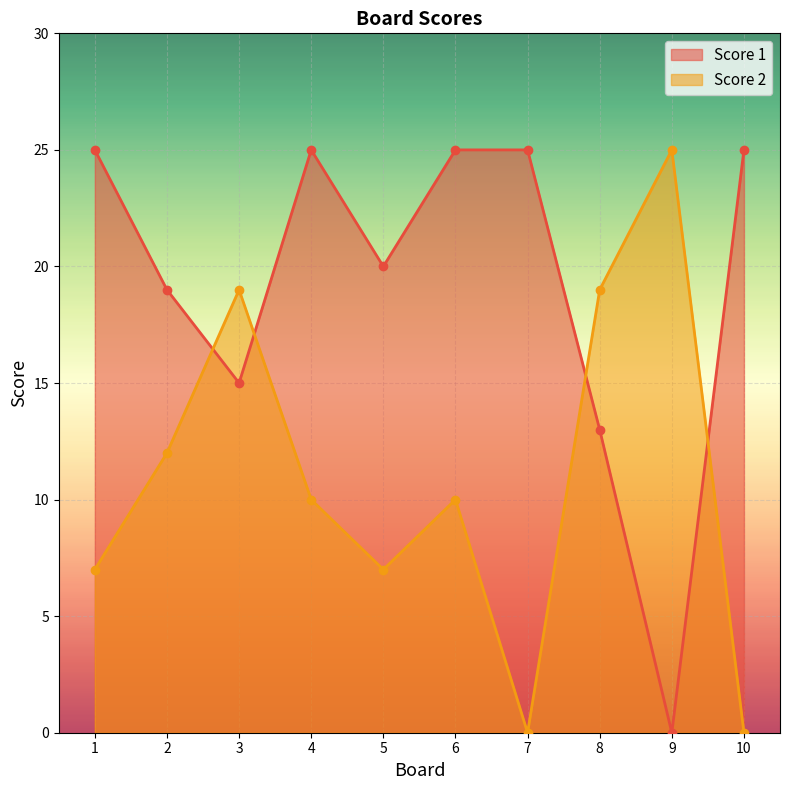

Which series has the widest spread of values?

Score 1